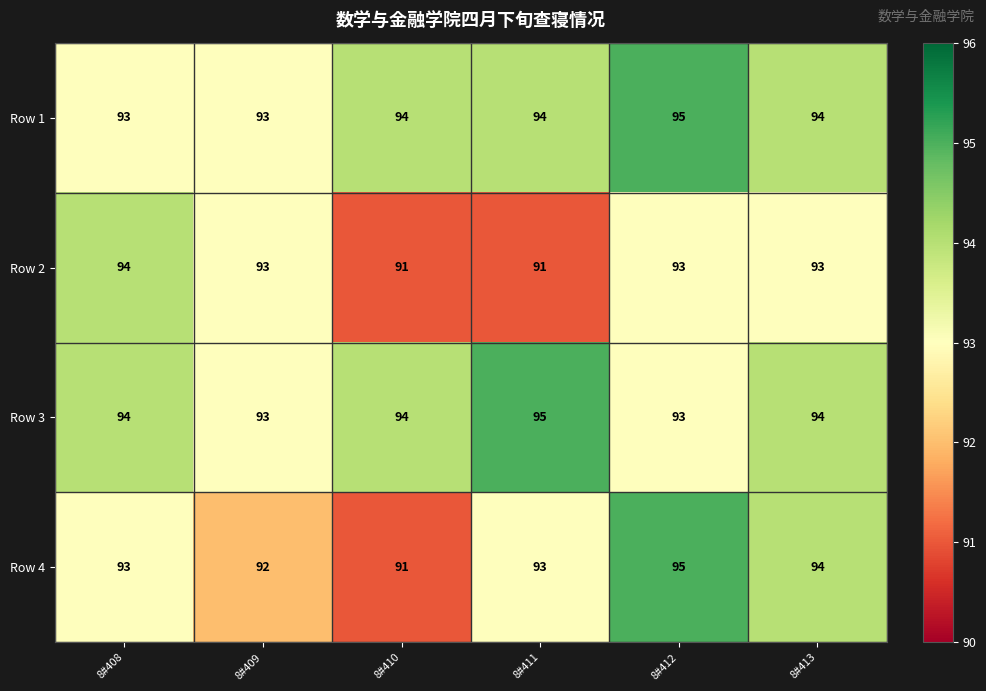

Is the value of Row 4 at 8#412 greater than the value of Row 2 at 8#412?

Yes